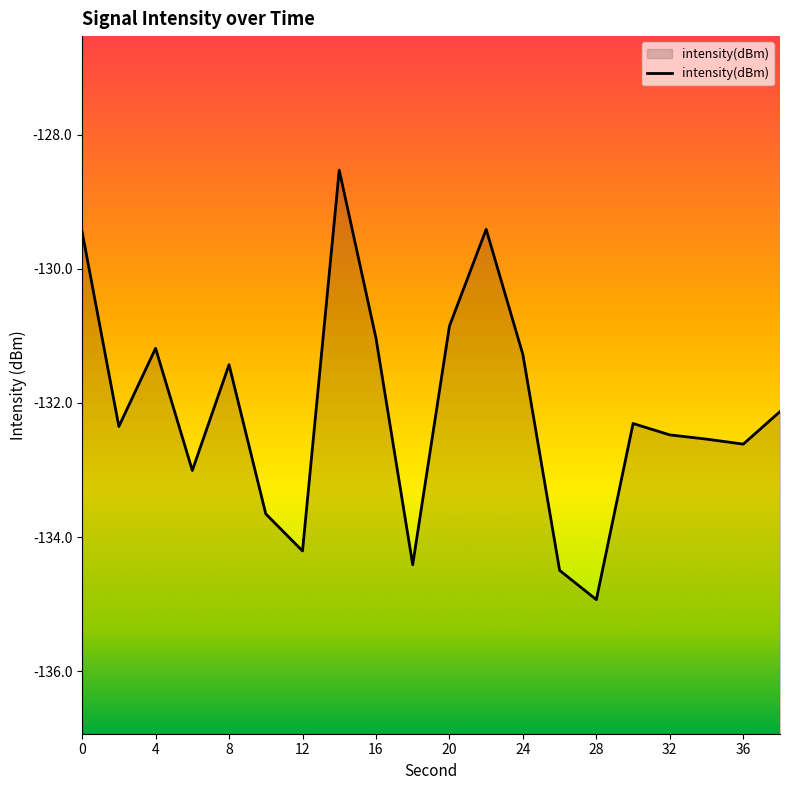

How many values exceed -132?

8